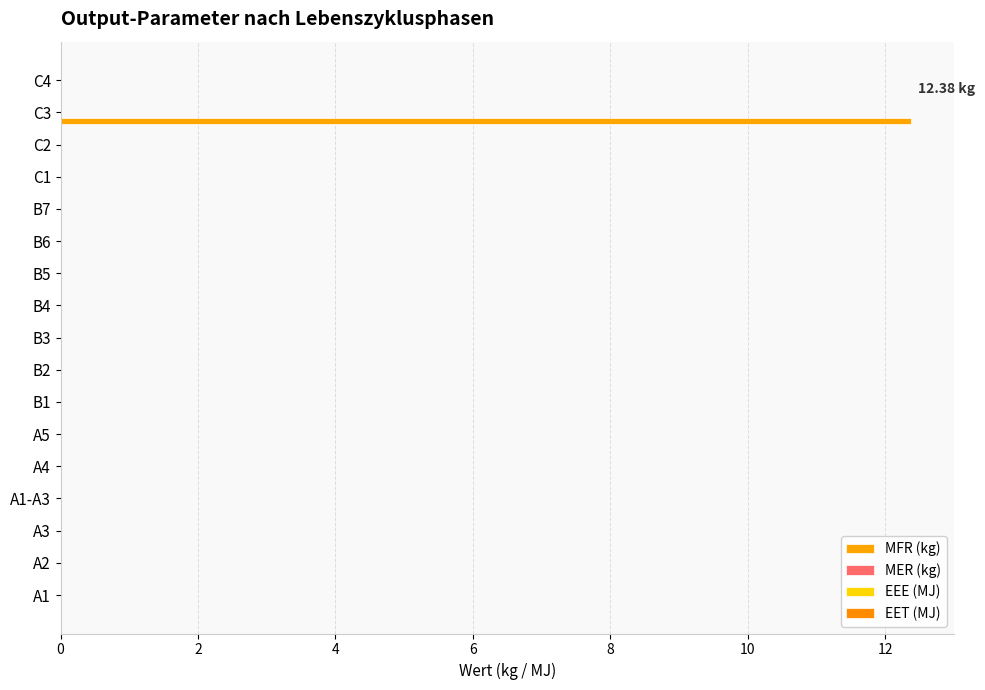

Count the number of categories in the chart.

17